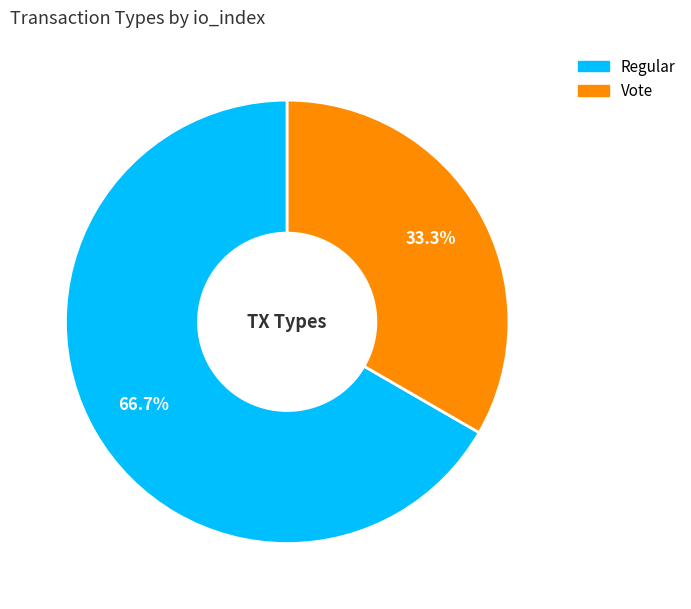

To the nearest percent, what portion does Regular represent?

67%